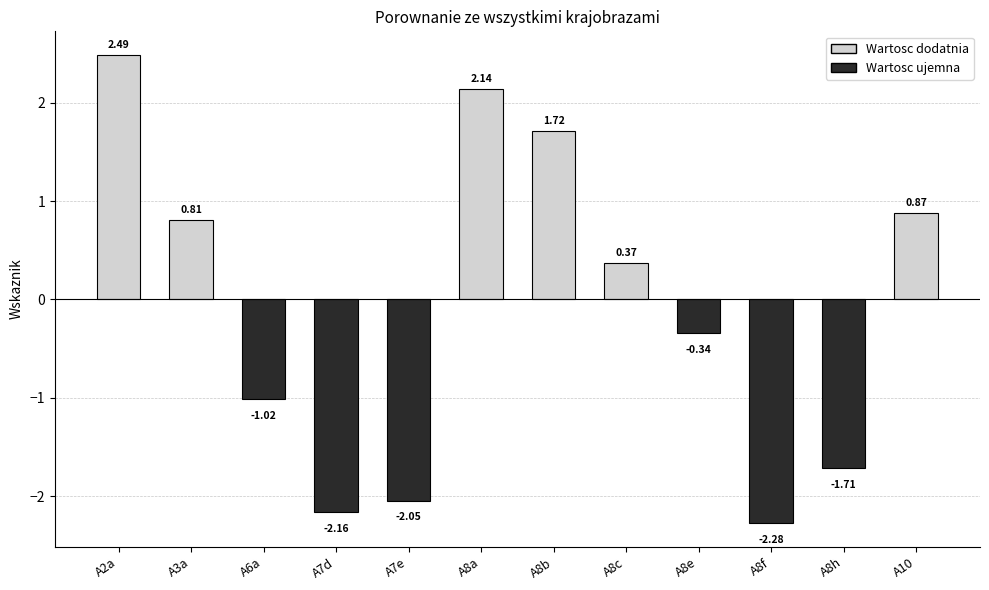

What is the average value?

-0.1